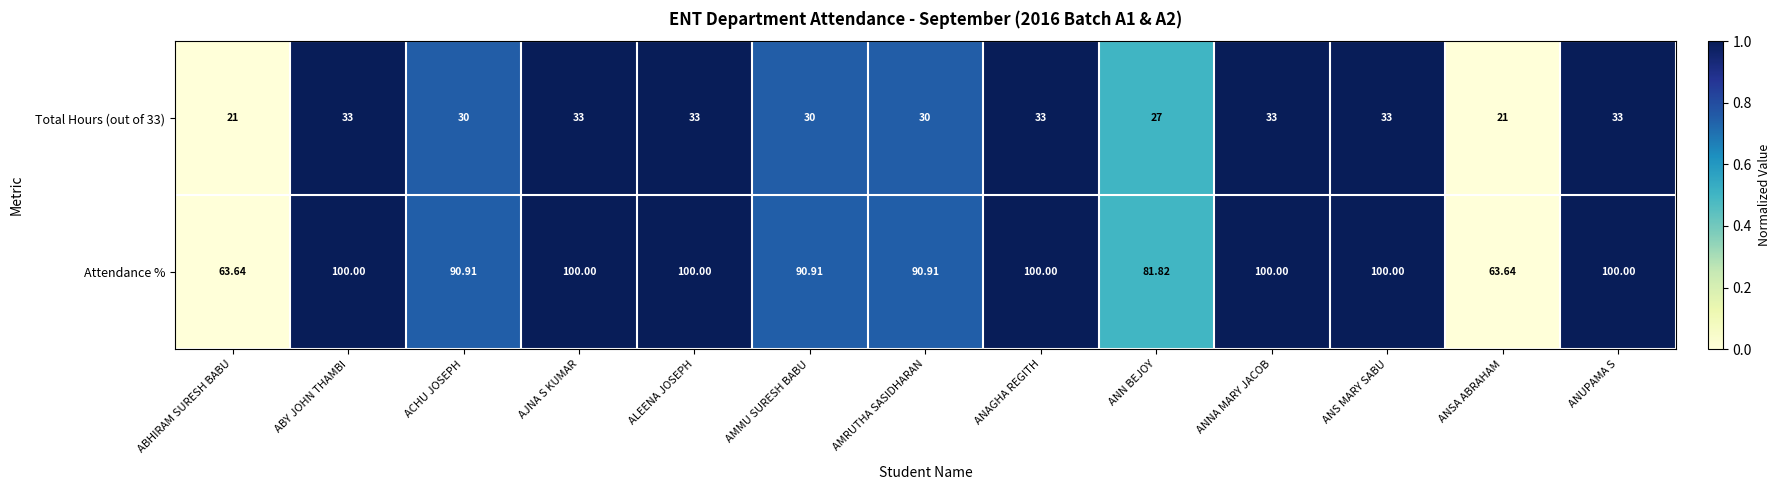

How many series are shown in this chart?

2